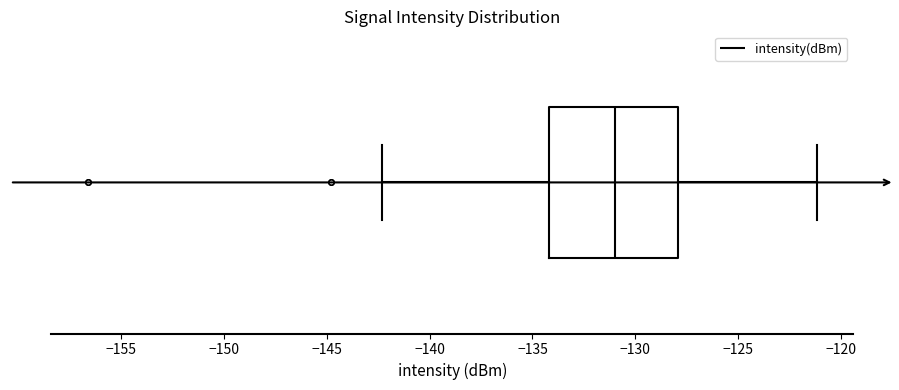

Transcribe this box plot: give where the median line is, the range the box spans, and where the two whiskers end, as read against the x-axis. The values are not printed on the chart, so give them approximately, as read against the axis.

median -131.0, box -134.0 to -128.0, whiskers -142.5 to -121.0